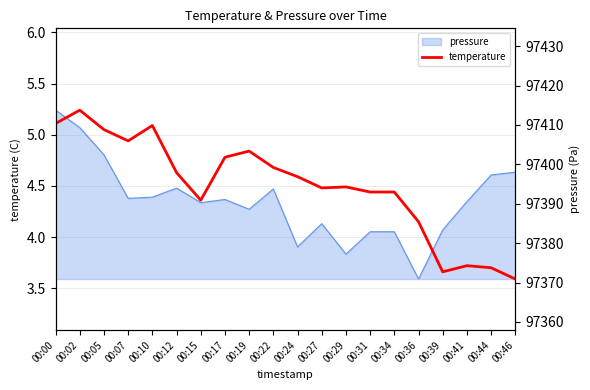

Rank the categories by value from lowest to highest.

00:46, 00:39, 00:44, 00:41, 00:36, 00:15, 00:31, 00:34, 00:27, 00:29, 00:24, 00:12, 00:22, 00:17, 00:19, 00:07, 00:05, 00:10, 00:00, 00:02